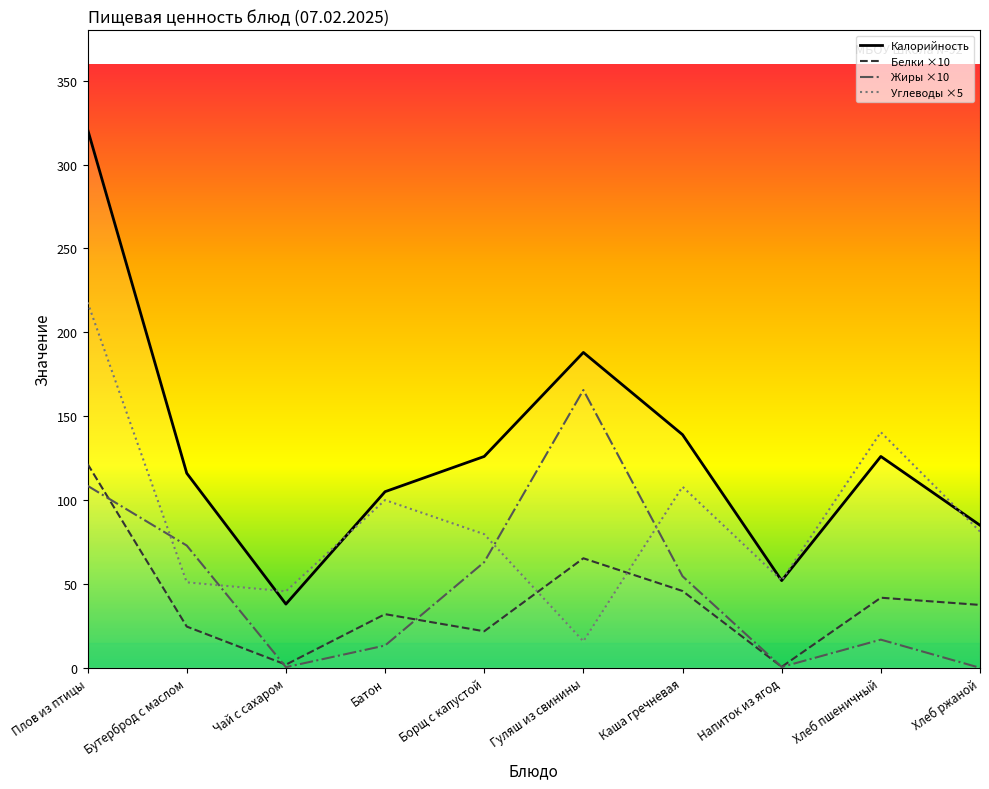

Count the number of categories in the chart.

10